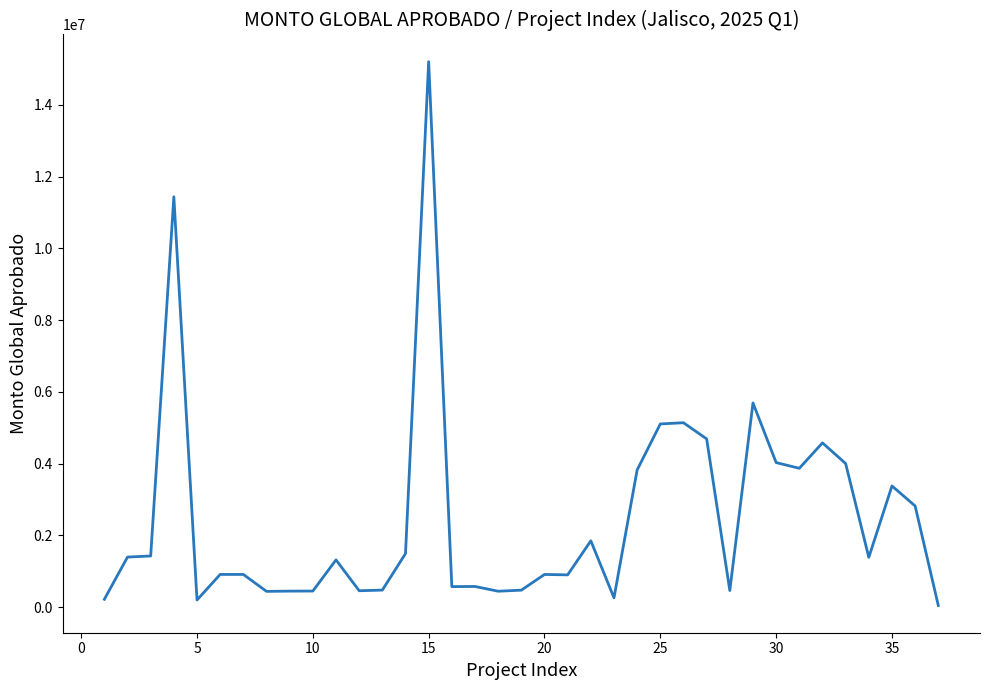

What is the greatest value displayed?

15204799.2